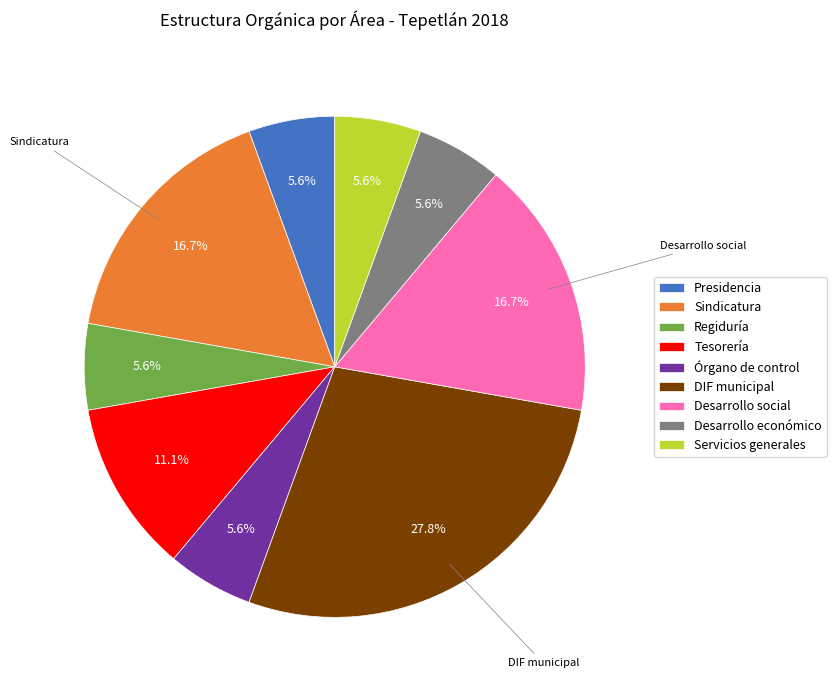

How many slices are in this pie chart?

9